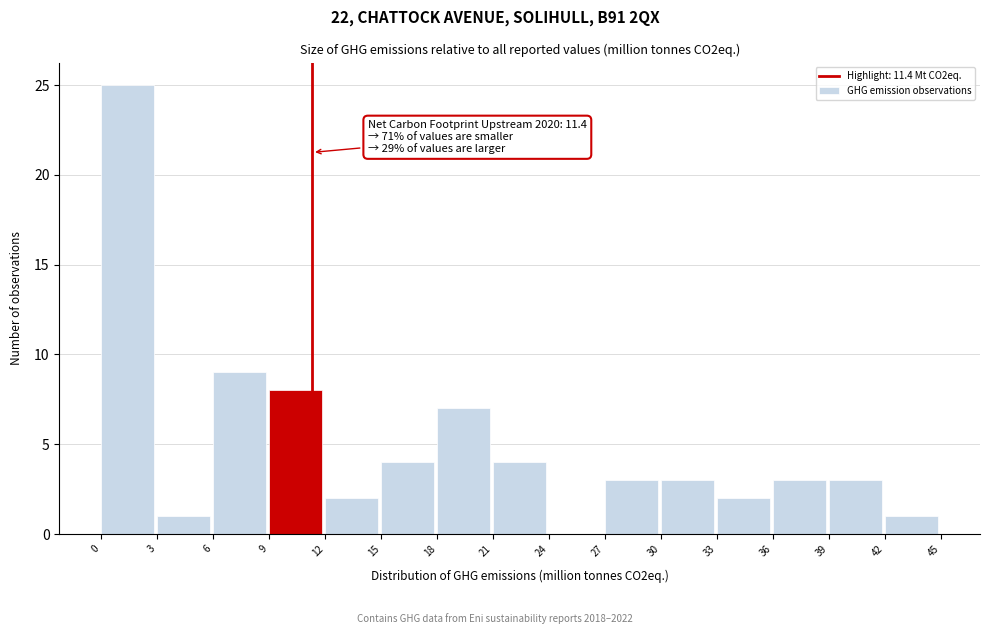

Which range on the x-axis has the tallest bar?

0 to 3